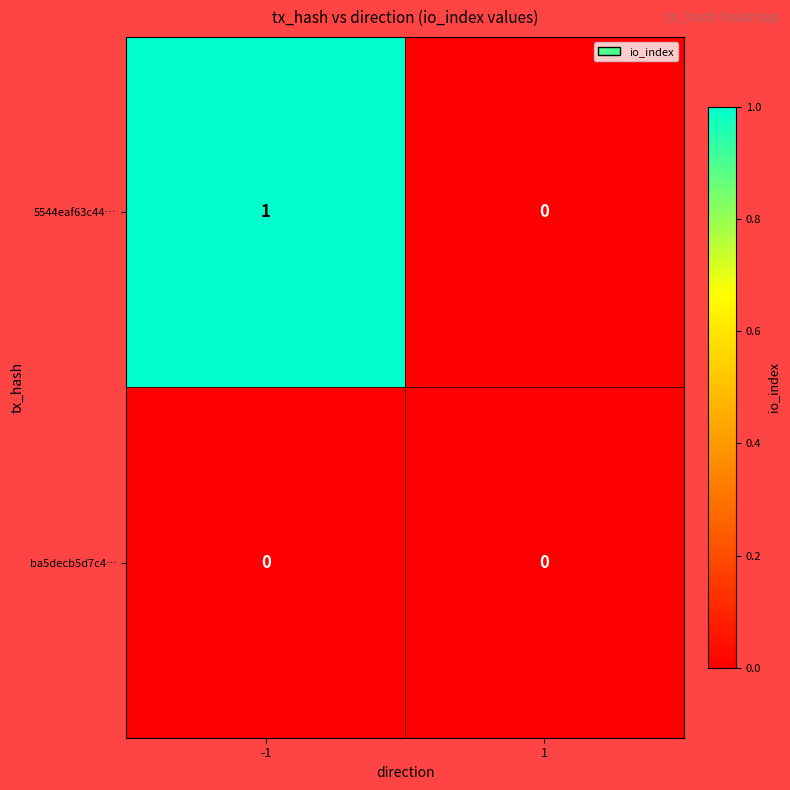

The value of 5544eaf63c44… at -1 is 0. True or false?

False